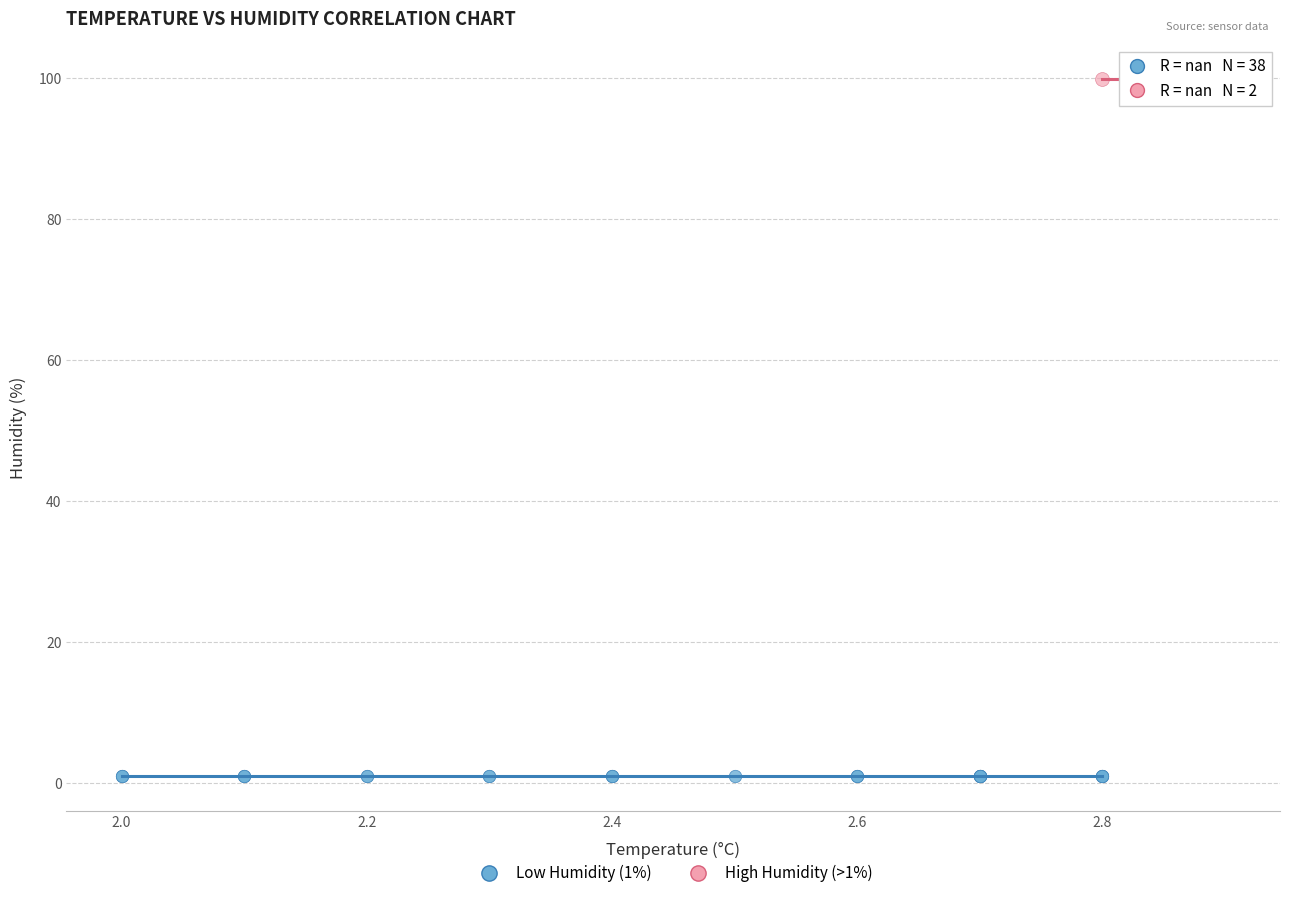

What are all the series names shown in the legend?

Low Humidity (1%), High Humidity (>1%)